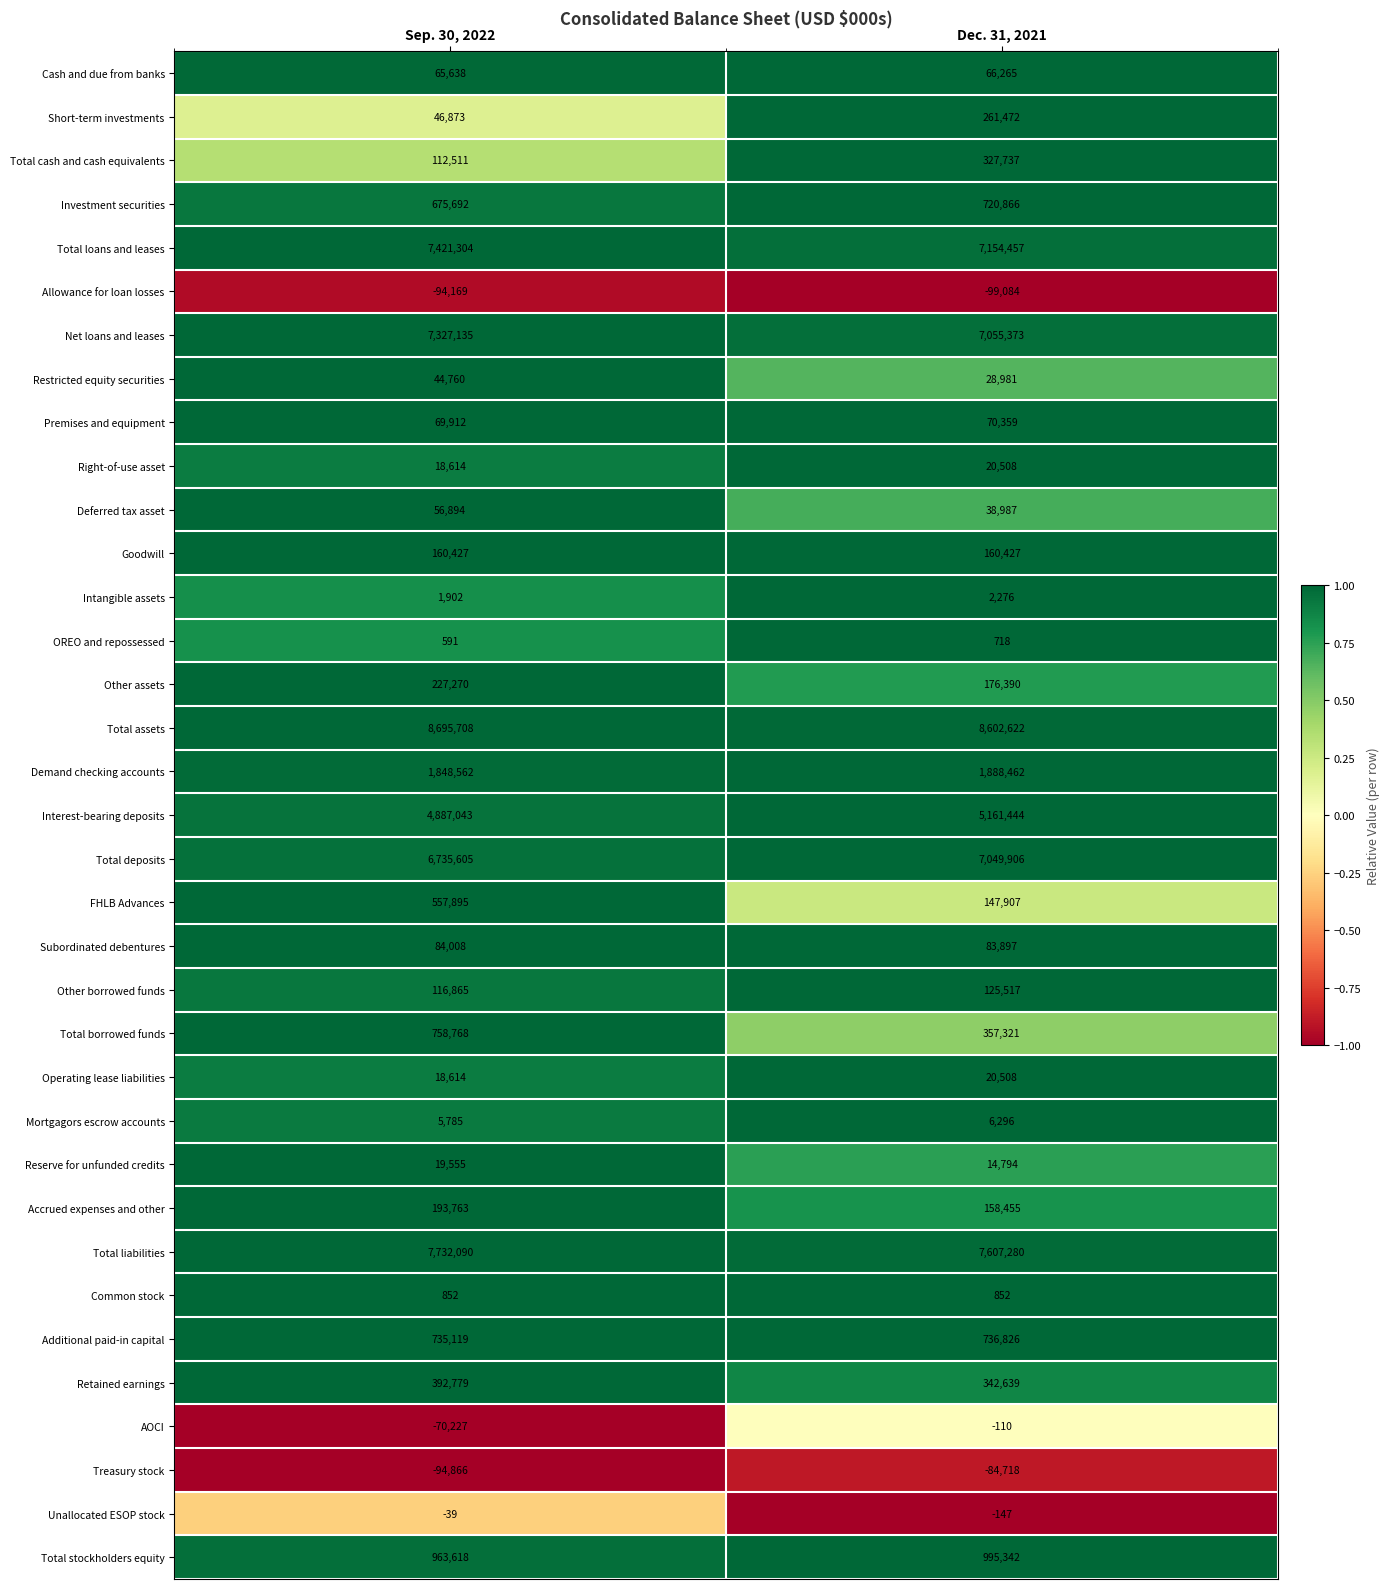

What is the sum of all Operating lease liabilities values?

39122